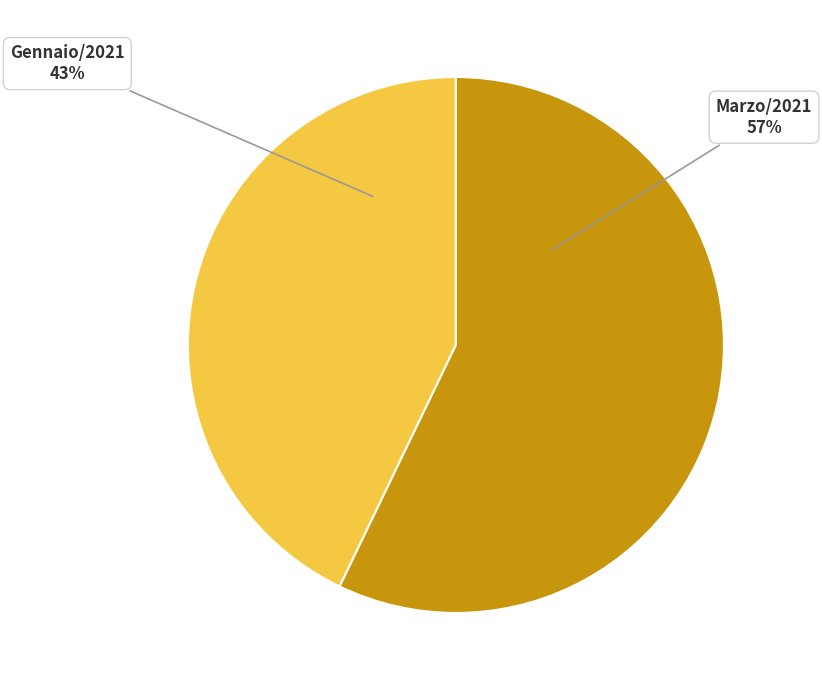

To the nearest percent, what is the combined percentage of Gennaio/2021 and Marzo/2021?

100%